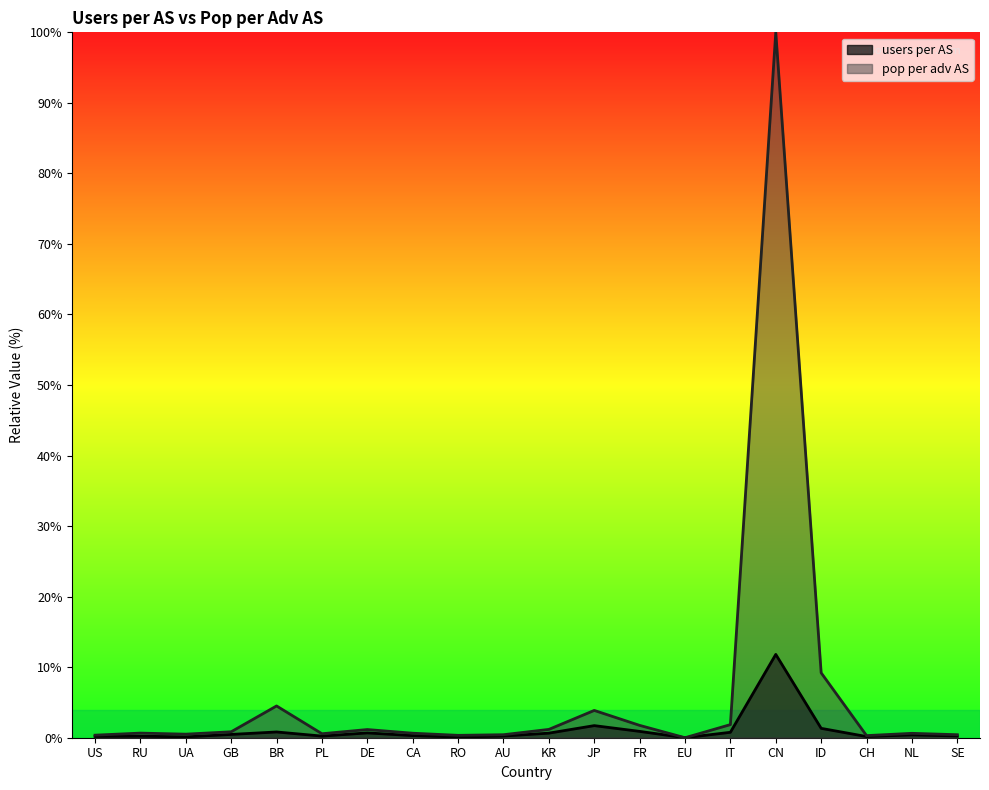

What is the label of the 15th point from the right?

PL